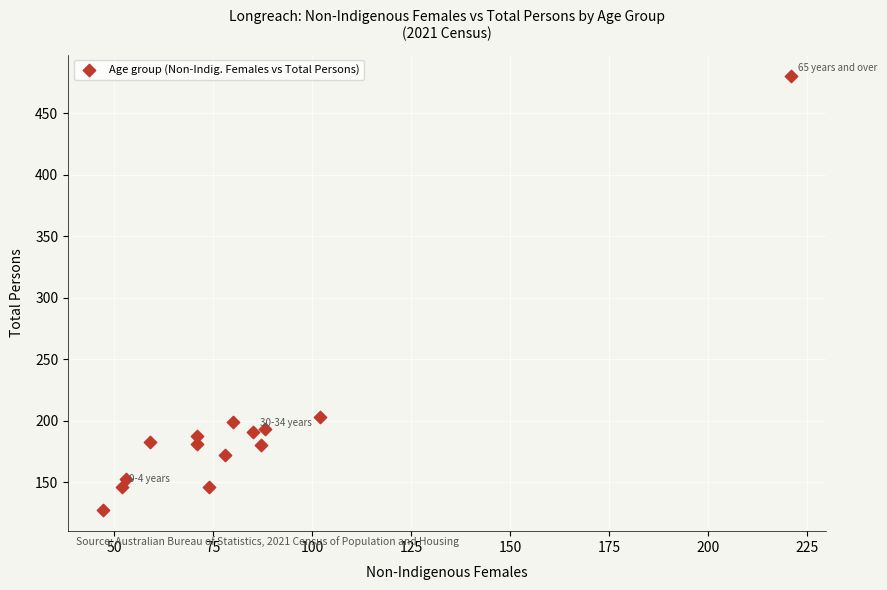

What is the range of Y values (max minus min)?

352